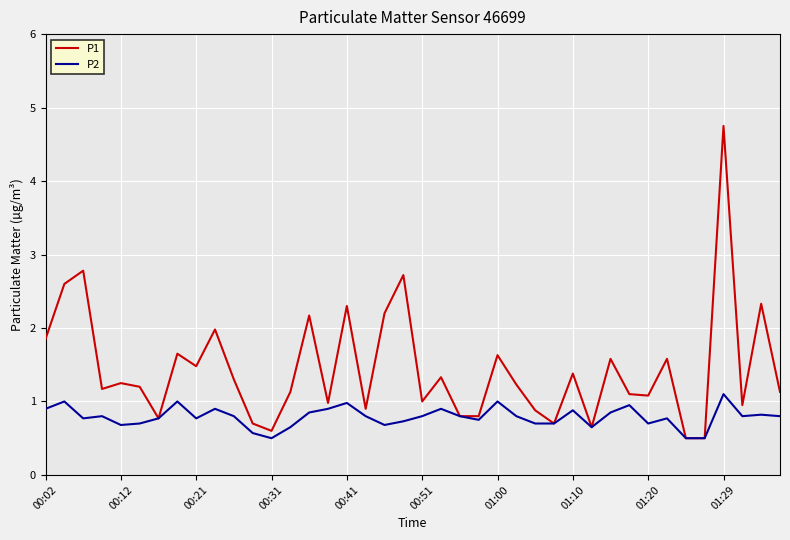

What is the highest value of the P2 series?

1.1